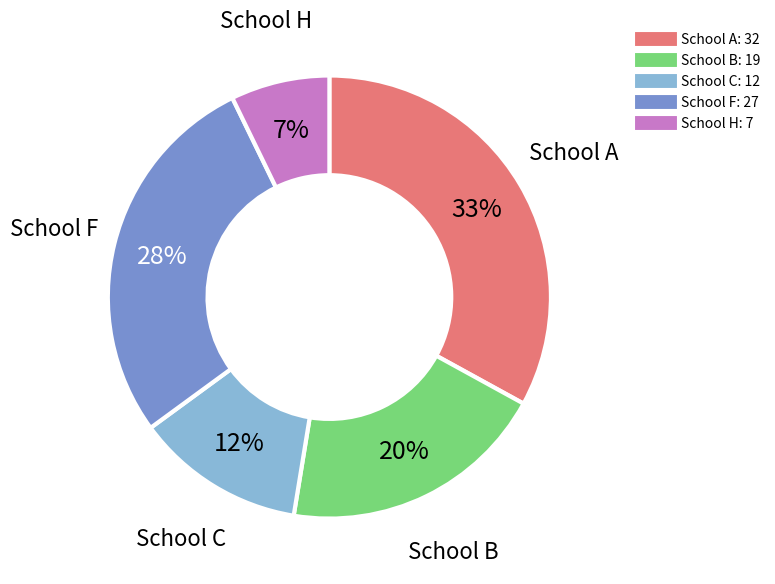

Is there any slice that represents more than half of the pie?

No